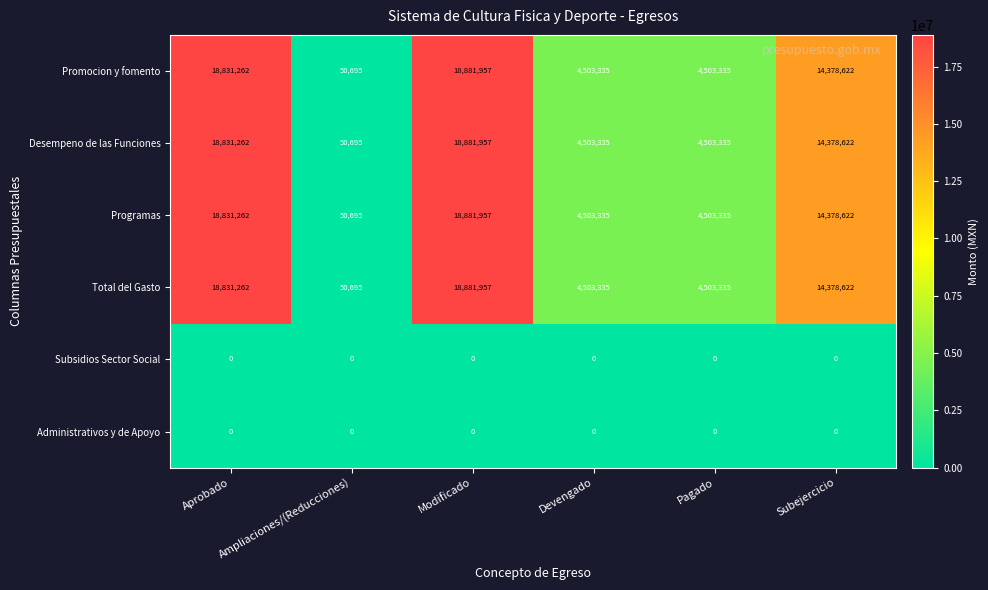

Where is Total del Gasto nearest to the value 9466326?

Subejercicio